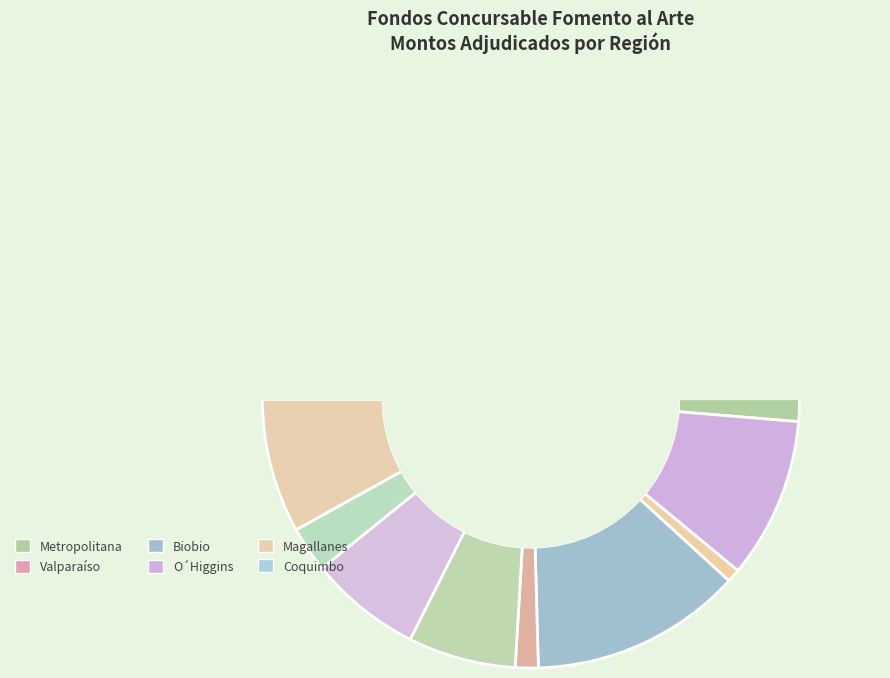

Is there a majority slice in this chart?

No